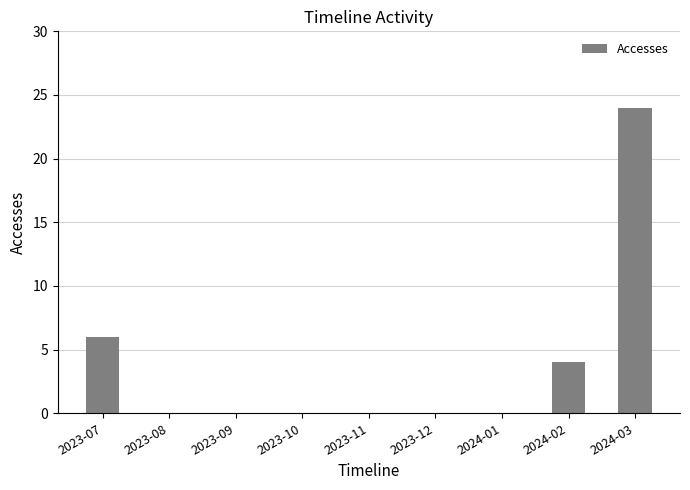

What is the maximum value shown in the chart?

24